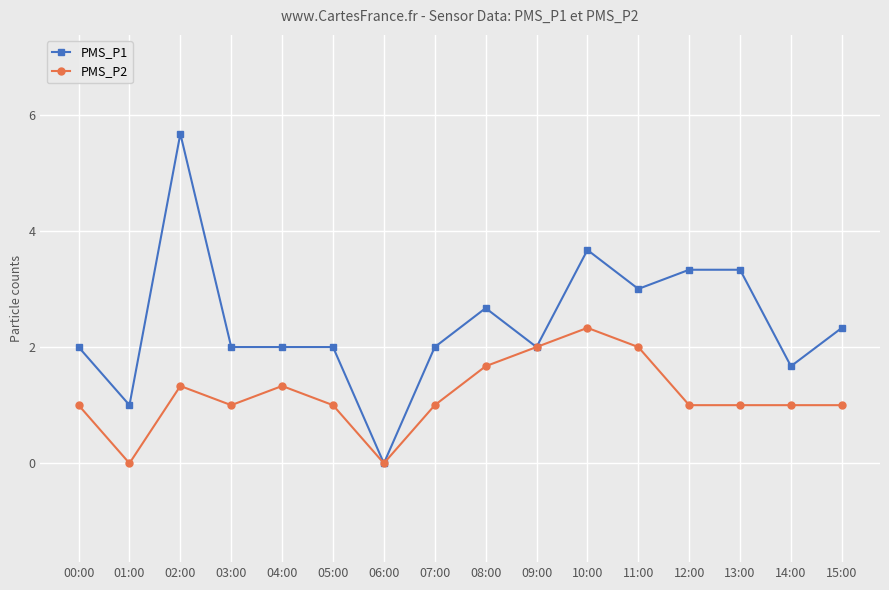

Which series has the widest spread of values?

PMS_P1